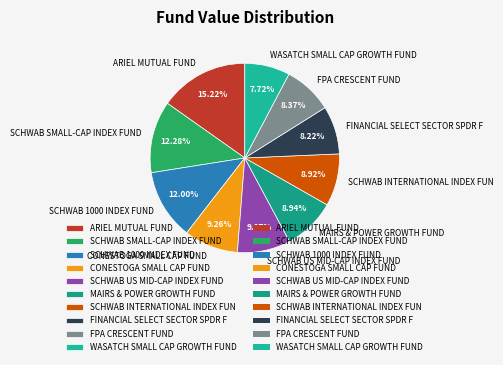

To the nearest percent, what percentage of the pie is WASATCH SMALL CAP GROWTH FUND?

8%